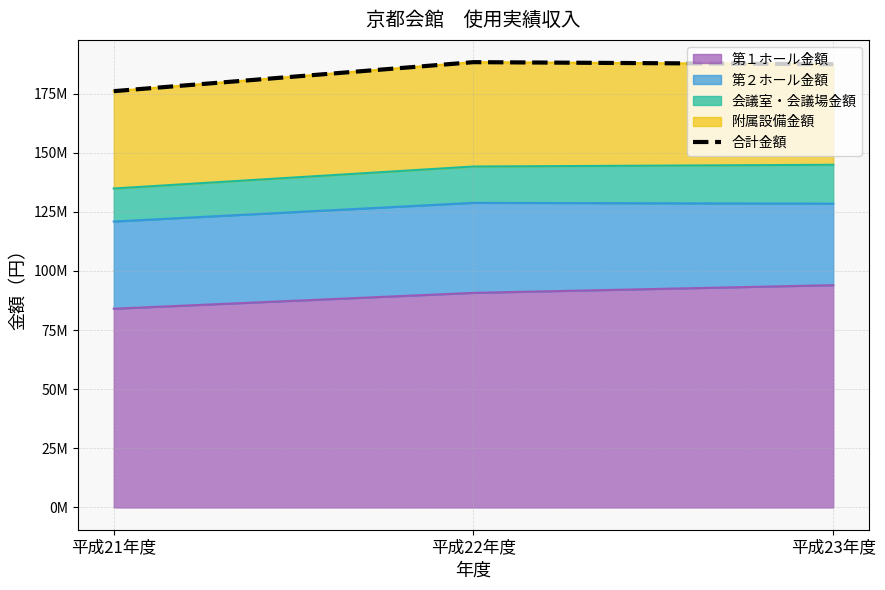

Rank the categories by value from lowest to highest.

平成21年度, 平成23年度, 平成22年度